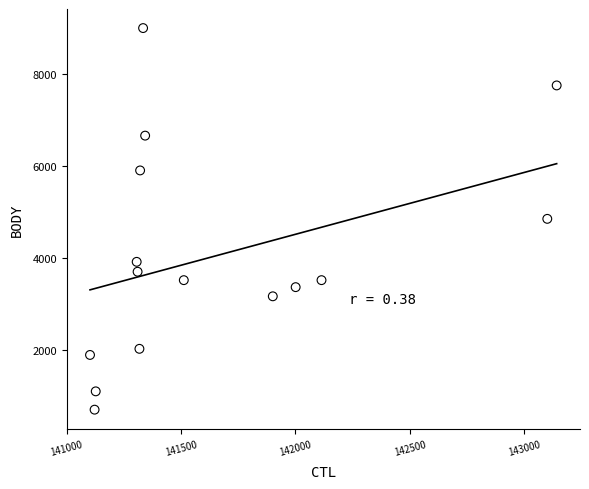

What is the range of X values (max minus min)?

2040